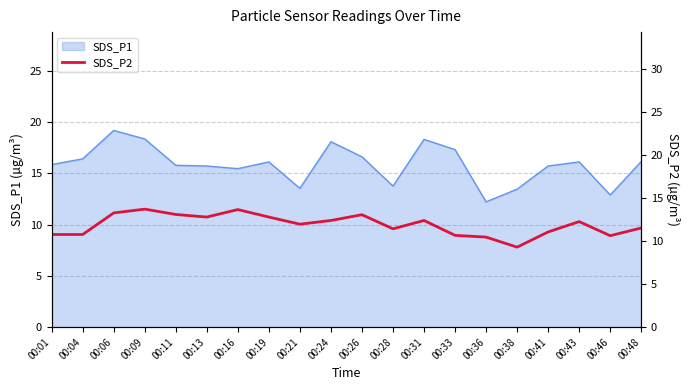

How many lines are shown in the chart?

1